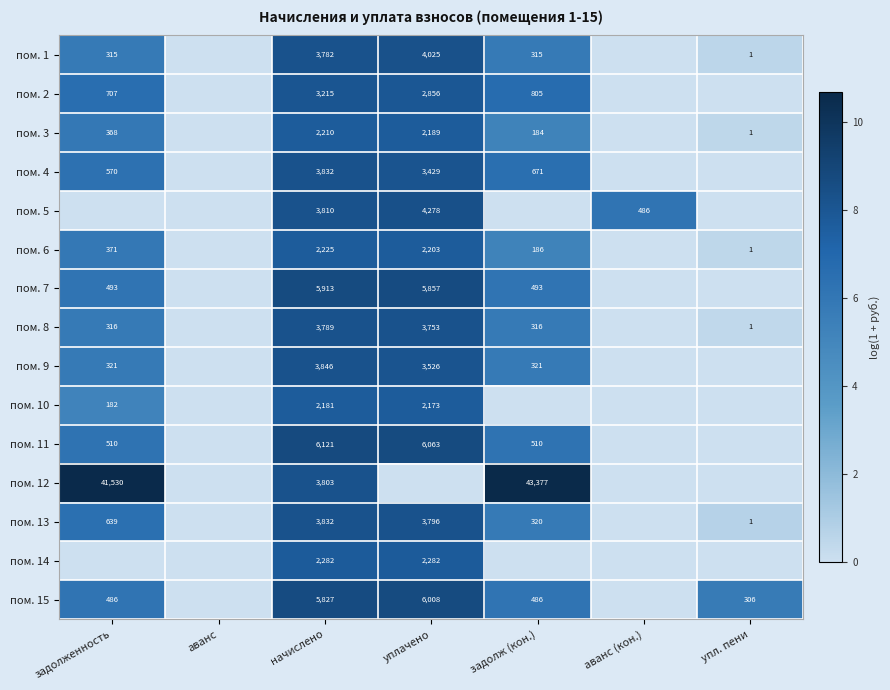

What is the total value across all series at начислено?

56668